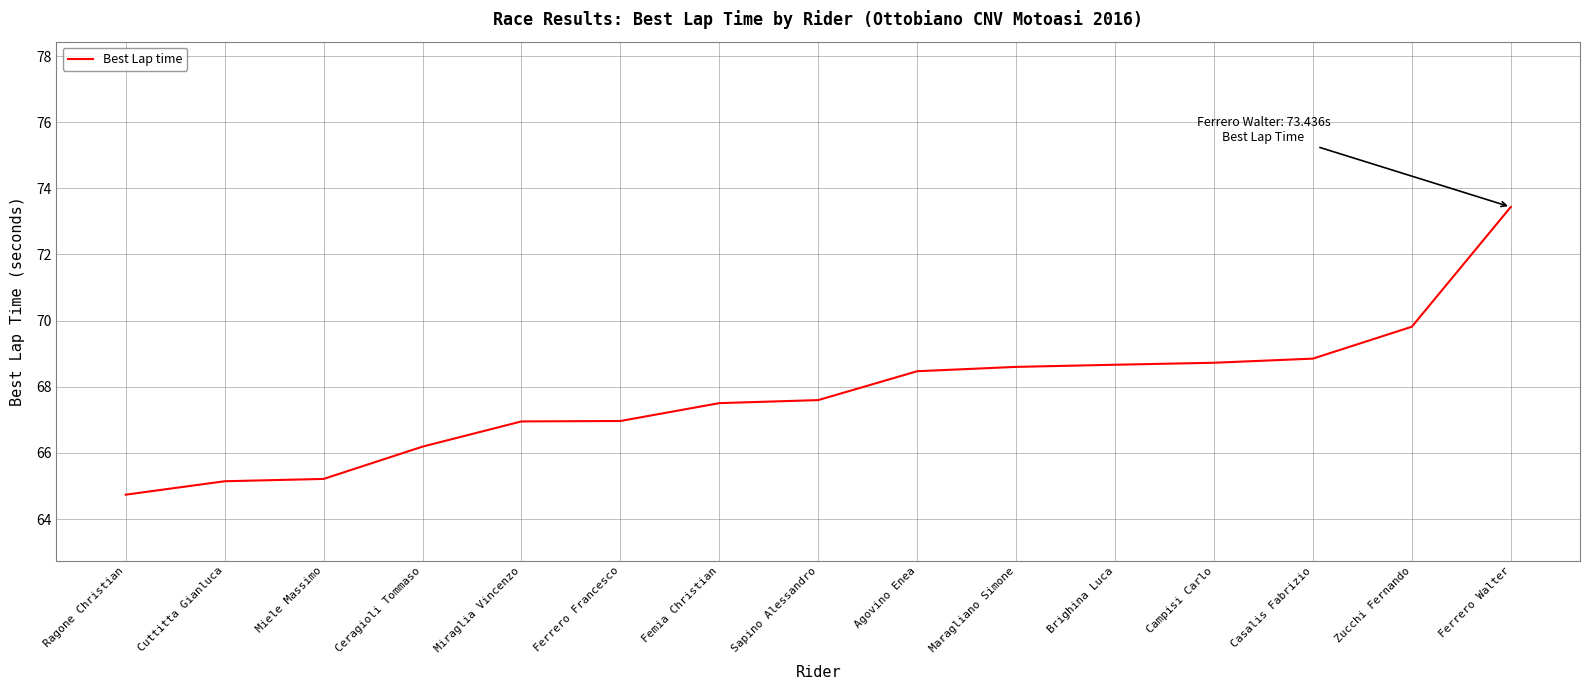

Which label corresponds to the largest value in the chart?

Ferrero Walter